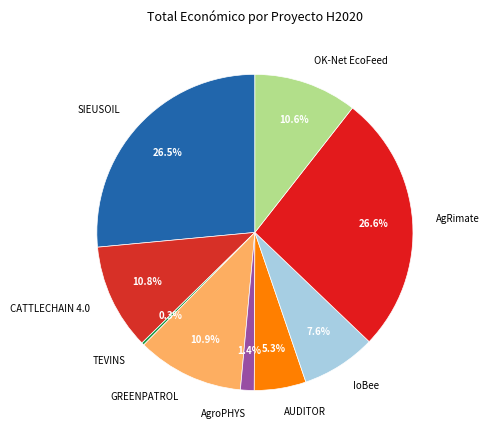

What percentage is the GREENPATROL slice, to the nearest percent?

11%